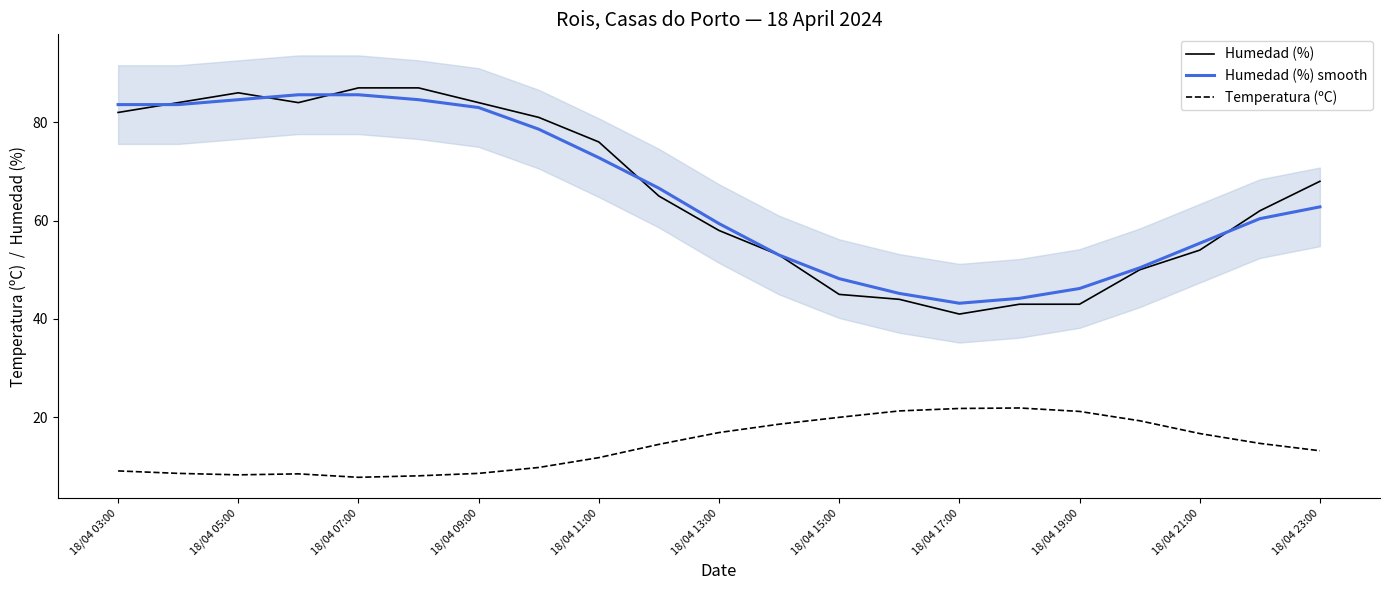

What is the label of the 4th point from the right?

17